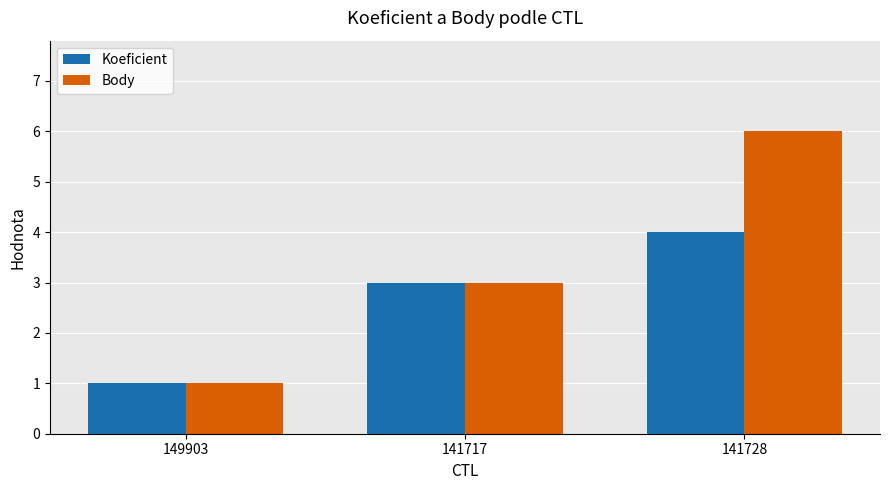

What is the minimum value for Koeficient?

1